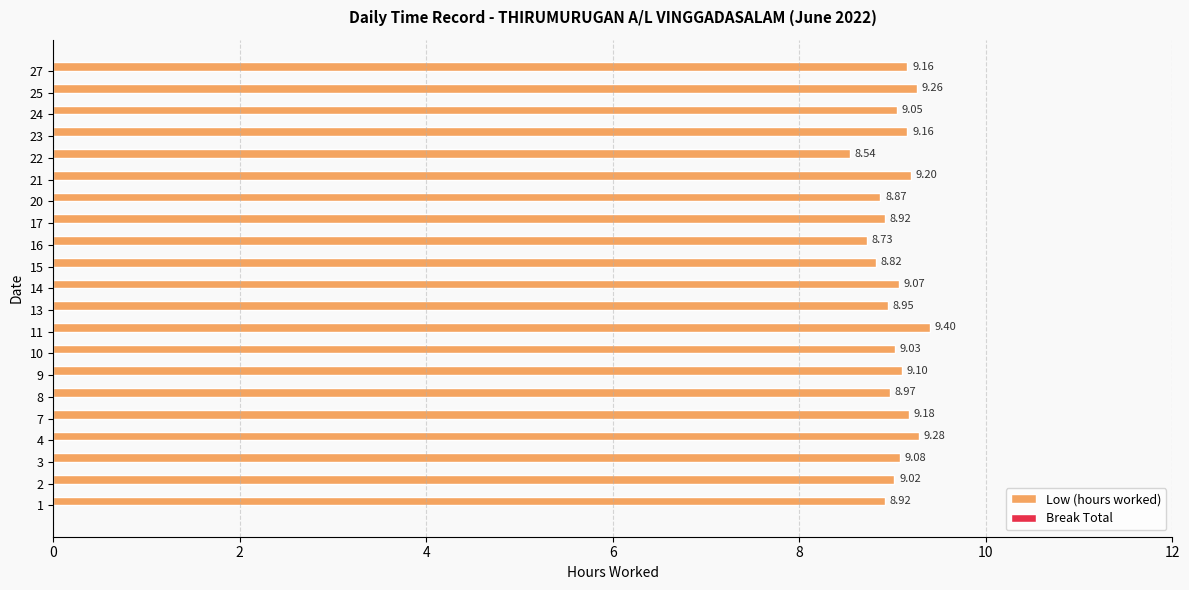

What is the difference between the maximum and minimum values?

0.9